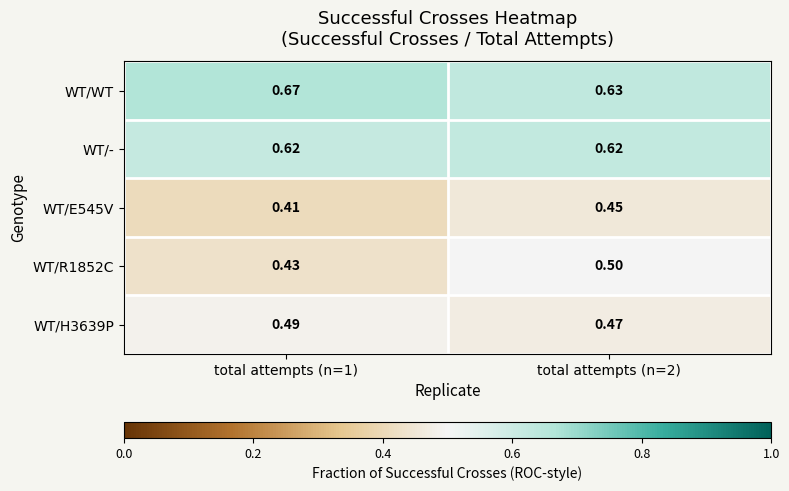

Which label corresponds to the smallest value in the chart?

total attempts (n=1)